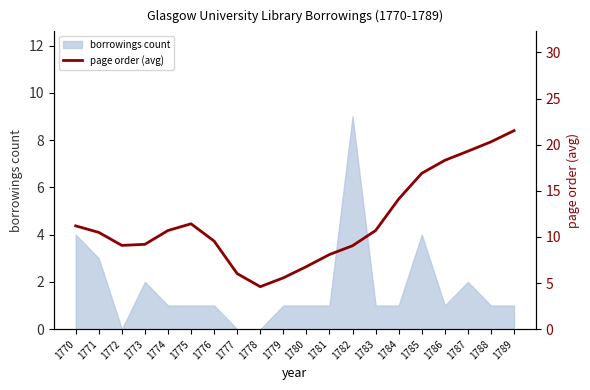

What is the change in value from 1785 to 1786?

+1.4